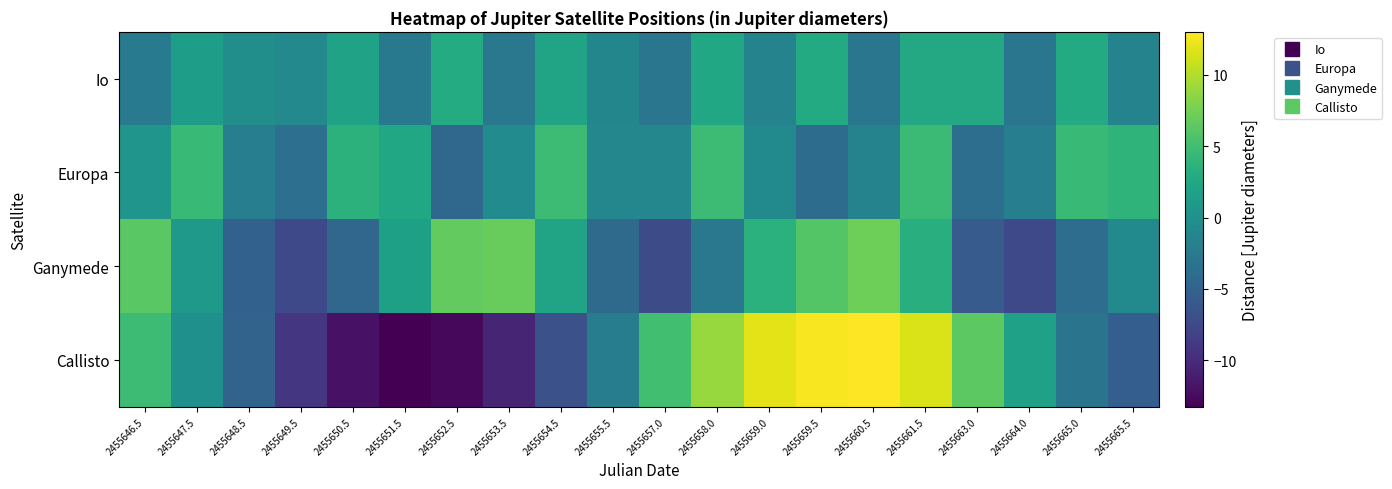

Reading left to right, transcribe all the data shown in this chart.

Io: 2455646.5=-2.4	2455647.5=1.4	2455648.5=-0.3	2455649.5=-0.9	2455650.5=1.9	2455651.5=-2.7	2455652.5=2.9	2455653.5=-2.8	2455654.5=2.1	2455655.5=-1.2	2455657.0=-2.9	2455658.0=2.4	2455659.0=-1.6	2455659.5=2.8	2455660.5=-3.0	2455661.5=2.6	2455663.0=2.6	2455664.0=-3.0	2455665.0=2.8	2455665.5=-1.5
Europa: 2455646.5=0.4	2455647.5=4.5	2455648.5=-2.1	2455649.5=-3.7	2455650.5=3.6	2455651.5=2.4	2455652.5=-4.4	2455653.5=-0.6	2455654.5=4.7	2455655.5=-1.1	2455657.0=-1.1	2455658.0=4.7	2455659.0=-0.7	2455659.5=-4.0	2455660.5=-1.5	2455661.5=4.7	2455663.0=-3.7	2455664.0=-2.0	2455665.0=4.5	2455665.5=3.9
Ganymede: 2455646.5=6.3	2455647.5=0.9	2455648.5=-5.1	2455649.5=-7.5	2455650.5=-4.6	2455651.5=1.6	2455652.5=6.7	2455653.5=6.9	2455654.5=2.1	2455655.5=-4.2	2455657.0=-7.1	2455658.0=-2.8	2455659.0=3.5	2455659.5=6.0	2455660.5=7.2	2455661.5=3.3	2455663.0=-5.7	2455664.0=-7.4	2455665.0=-3.9	2455665.5=-0.8
Callisto: 2455646.5=4.7	2455647.5=-0.1	2455648.5=-4.9	2455649.5=-9.1	2455650.5=-11.9	2455651.5=-13.2	2455652.5=-12.7	2455653.5=-10.5	2455654.5=-6.7	2455655.5=-2.1	2455657.0=5.0	2455658.0=9.0	2455659.0=11.9	2455659.5=12.7	2455660.5=13.0	2455661.5=11.5	2455663.0=6.4	2455664.0=1.8	2455665.0=-3.1	2455665.5=-5.5